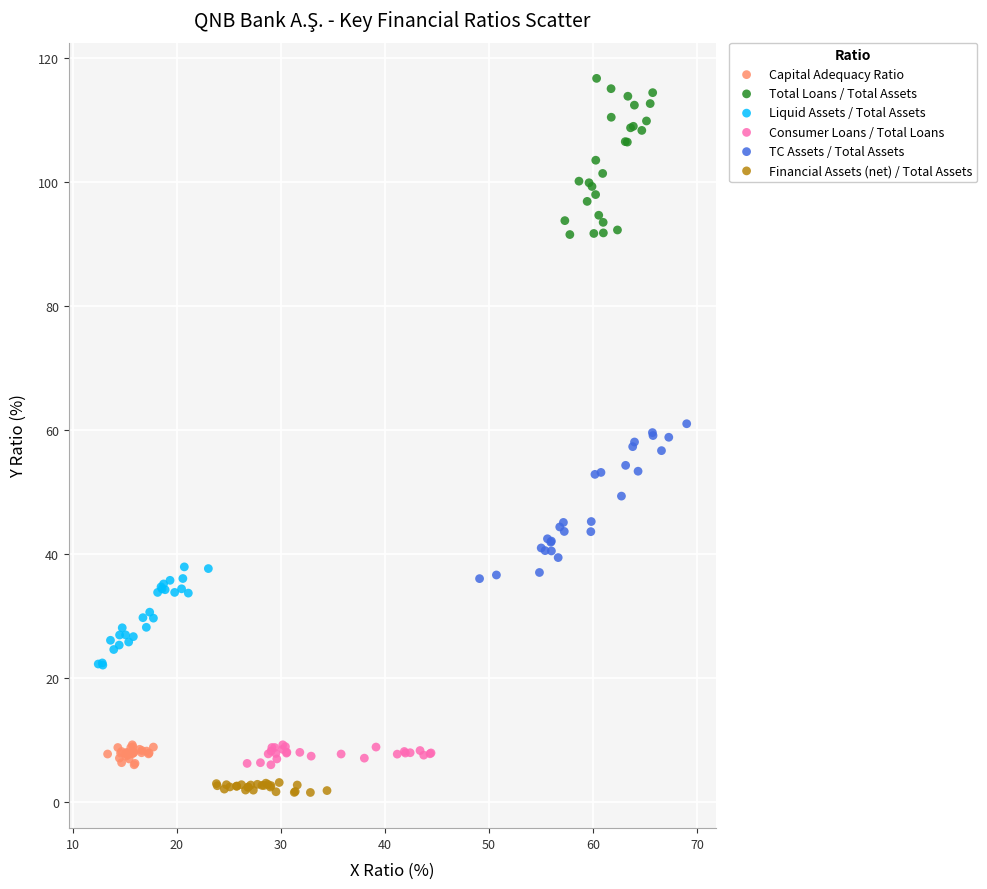

Which series contains the lowest Y value?

Financial Assets (net) / Total Assets